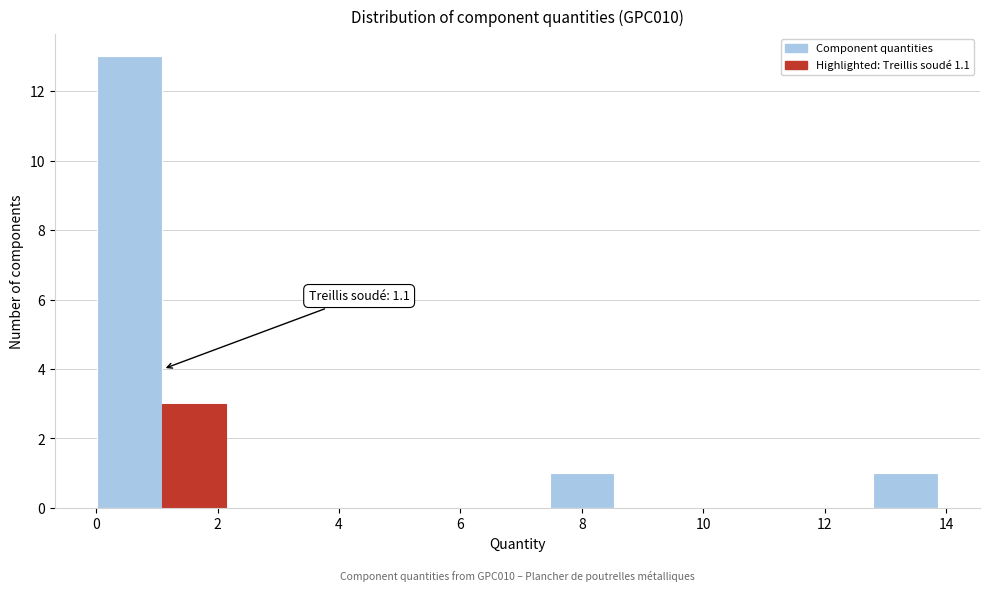

Over which range of the x-axis is the bar tallest?

0.0 to 1.0